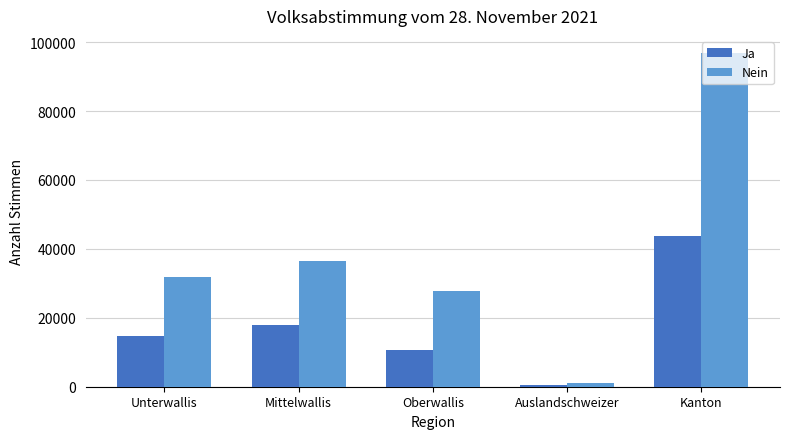

What is the sum of the Ja values at Mittelwallis and Oberwallis?

28428